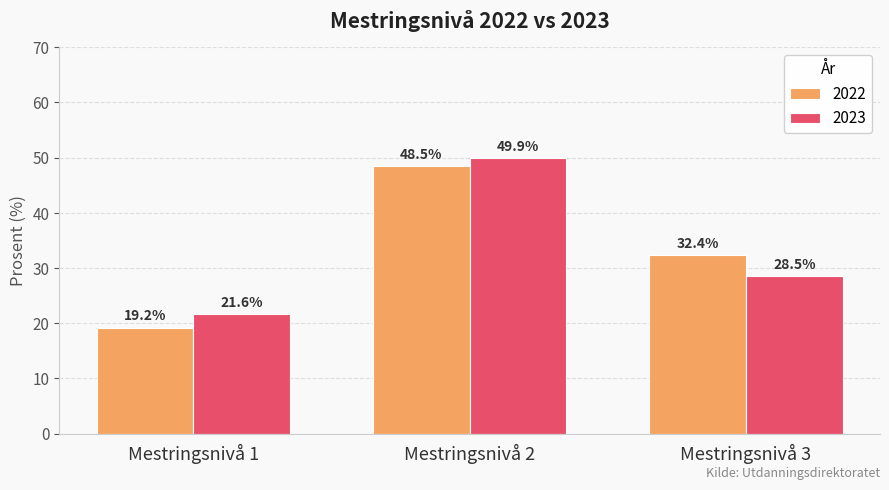

Reading left to right, transcribe all the data shown in this chart.

2022: 19.2	48.5	32.4
2023: 21.6	49.9	28.5